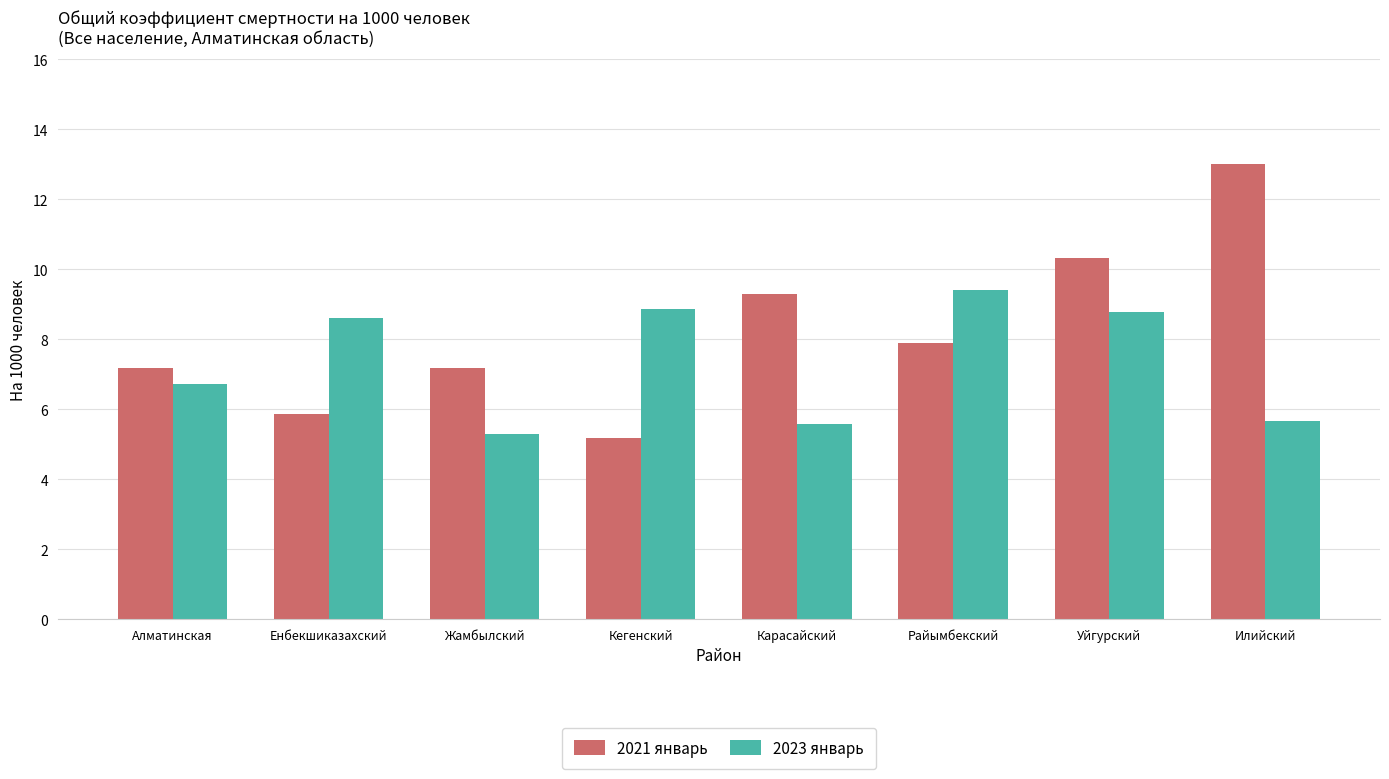

Rank the series at Райымбекский from lowest to highest value.

2021 январь, 2023 январь